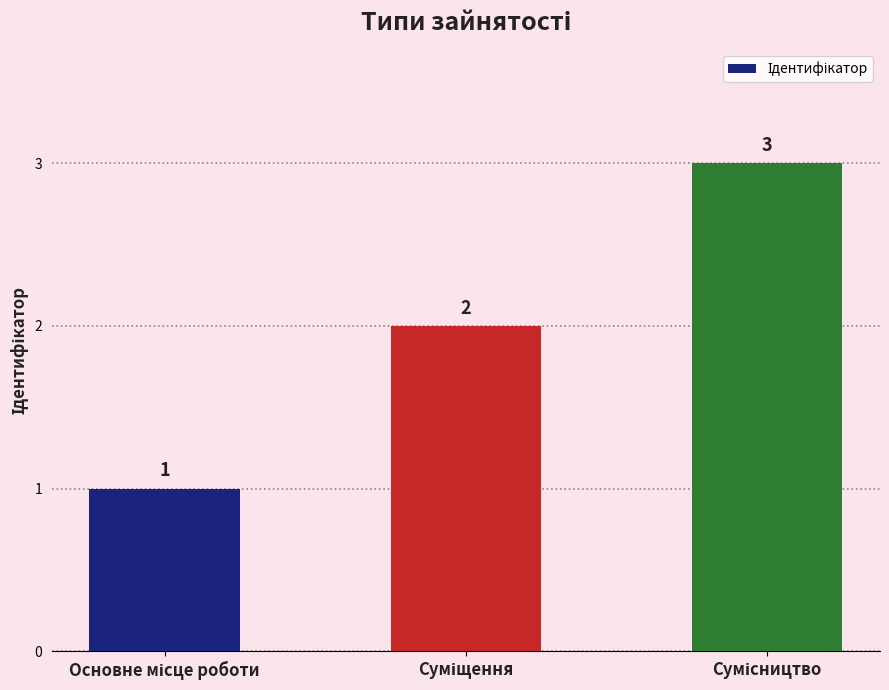

What is the minimum value shown in the chart?

1